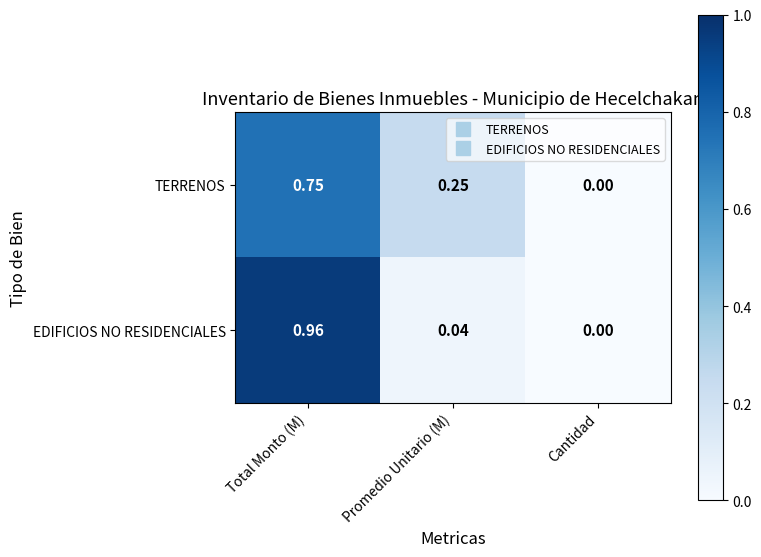

Is the value of EDIFICIOS NO RESIDENCIALES at Total Monto (M) greater than the value of TERRENOS at Total Monto (M)?

Yes